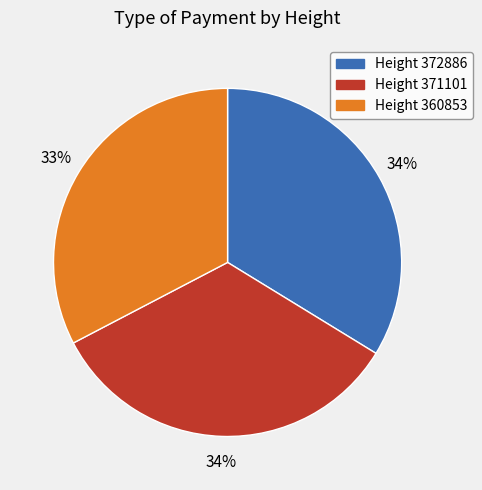

Is the sum of Height 371101 and Height 360853 greater than half?

Yes